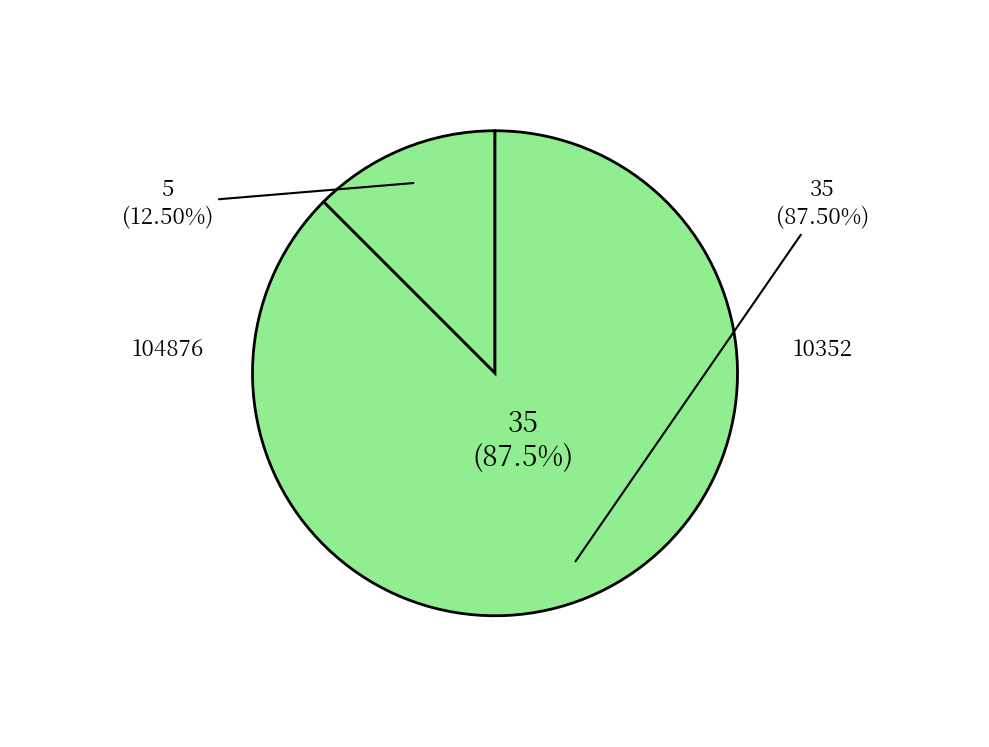

Between 104876 and 10352, which is larger?

10352